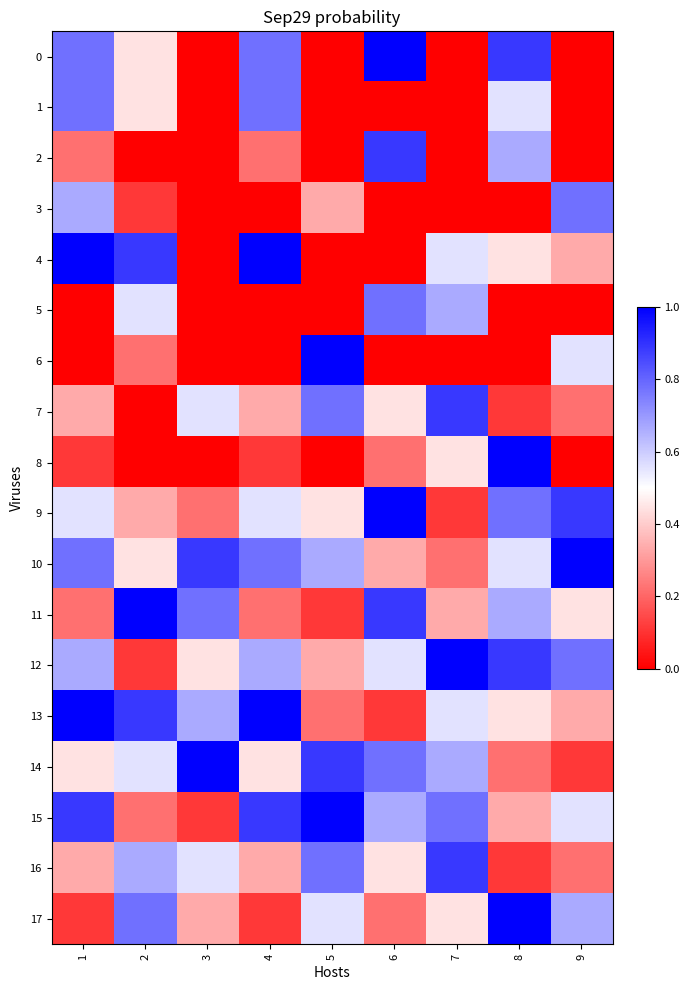

What is the difference between the highest and lowest values at 9?

1.0